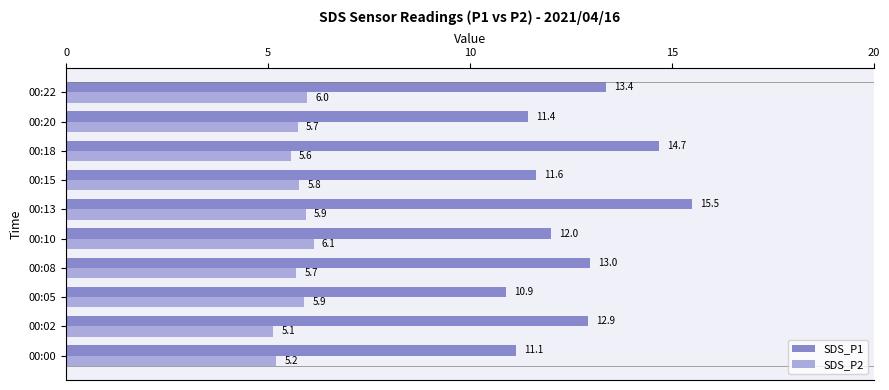

What is the difference between the highest and lowest values at 00:02?

7.8